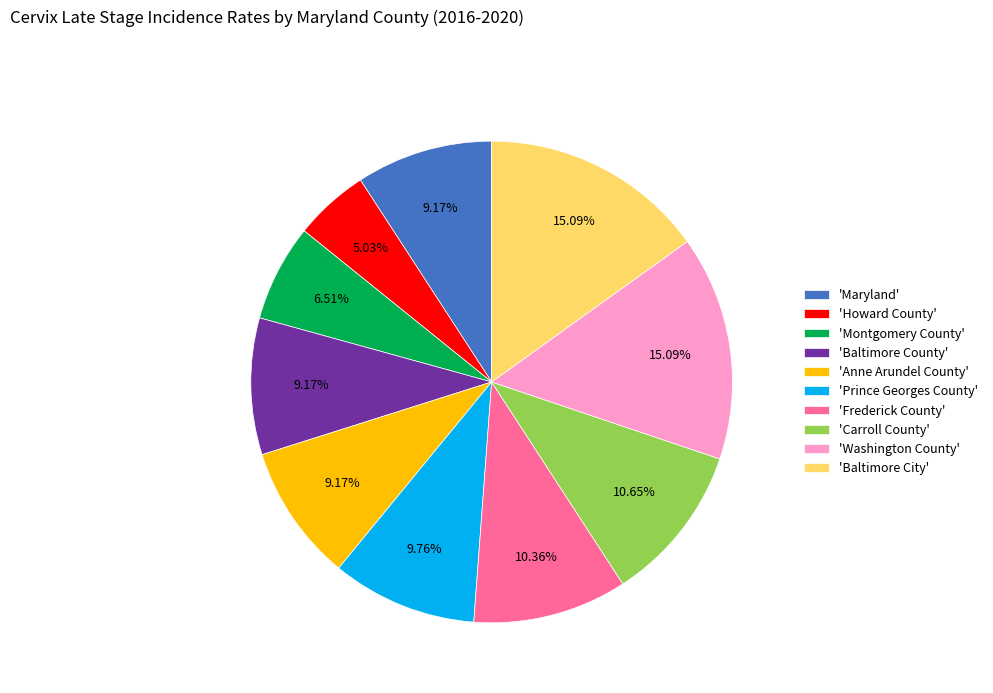

Combined, do 'Howard County' and 'Montgomery County' account for over 50%?

No